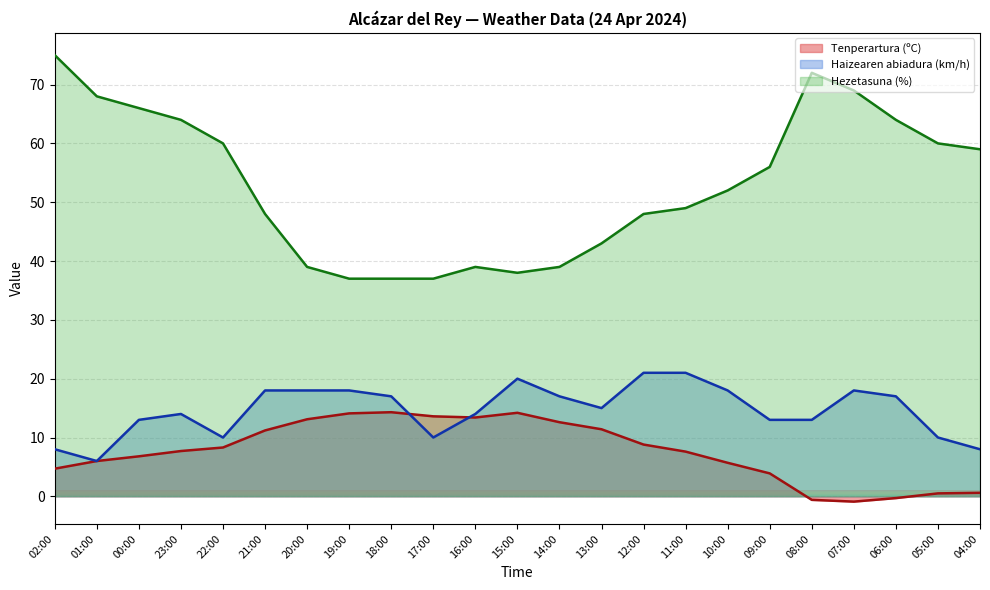

How many interior local peaks does the Hezetasuna (%) series have?

2